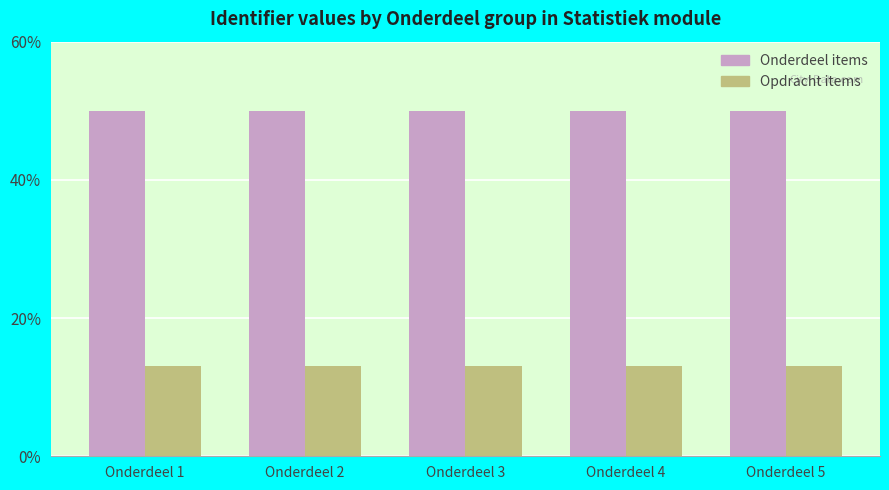

What is the sum of the Onderdeel items values at Onderdeel 2 and Onderdeel 4?

99.9